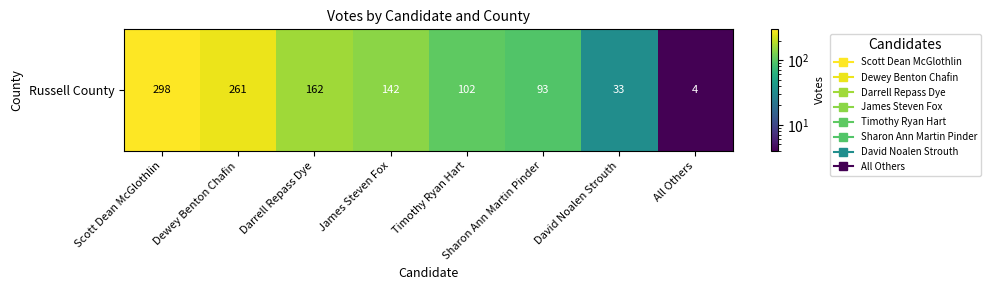

Rank the categories by value from highest to lowest.

Scott Dean McGlothlin, Dewey Benton Chafin, Darrell Repass Dye, James Steven Fox, Timothy Ryan Hart, Sharon Ann Martin Pinder, David Noalen Strouth, All Others